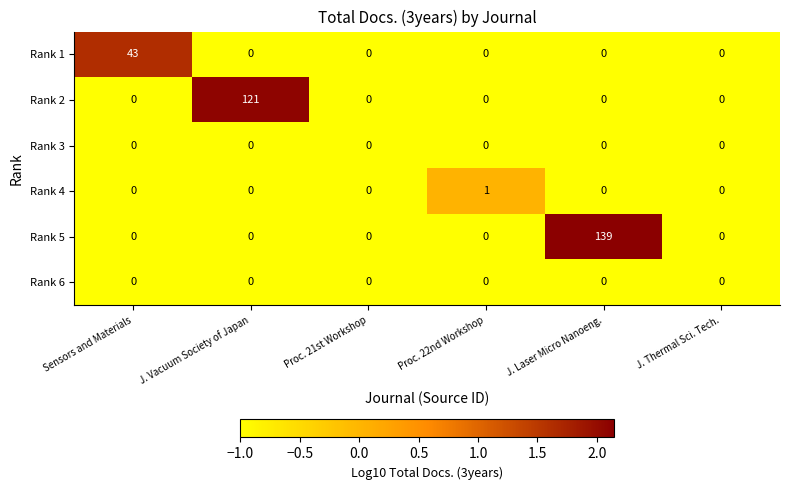

What is the greatest value displayed?

139